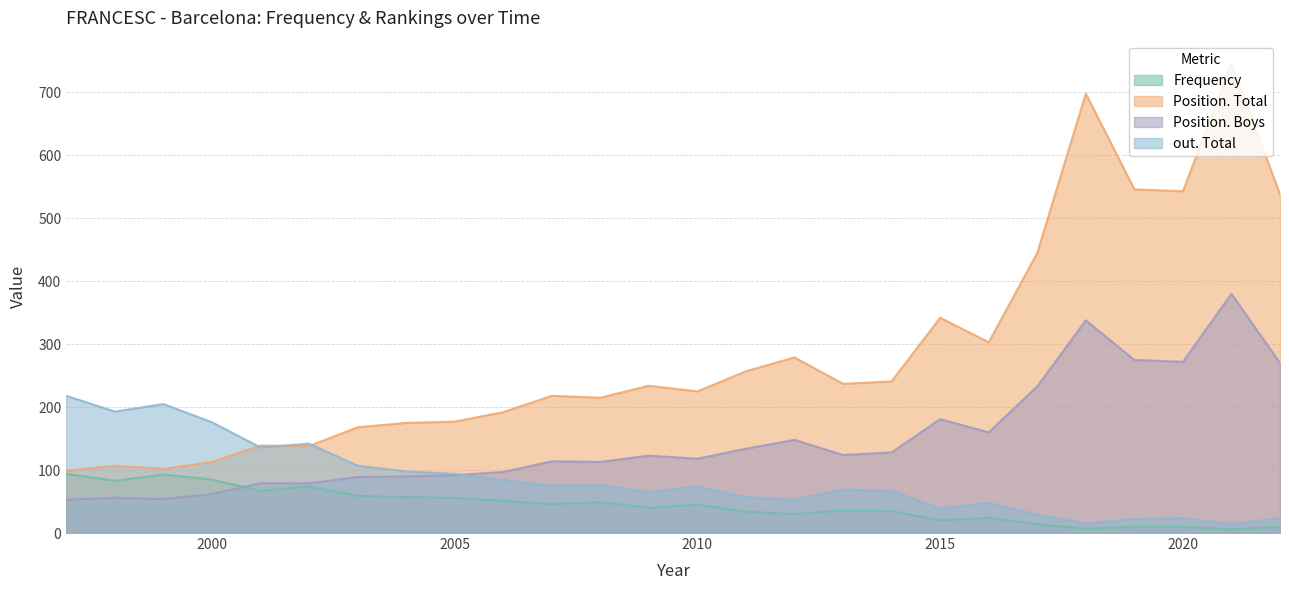

What is the difference between the Position. Boys values at 2013 and 2005?

32